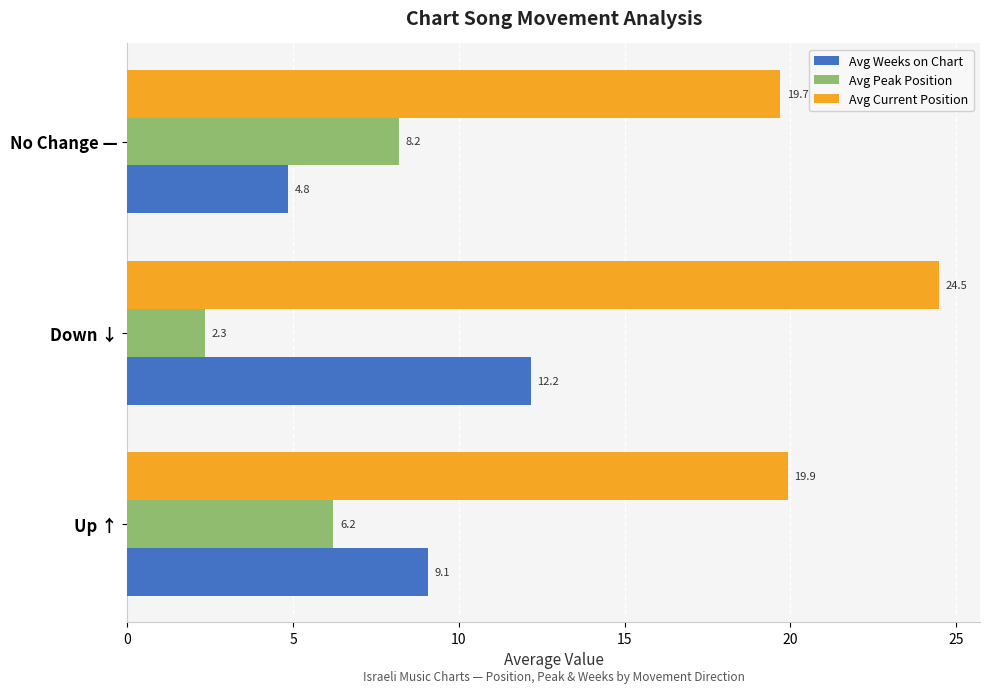

Which series changed the most between Up ↑ and No Change —?

Avg Weeks on Chart